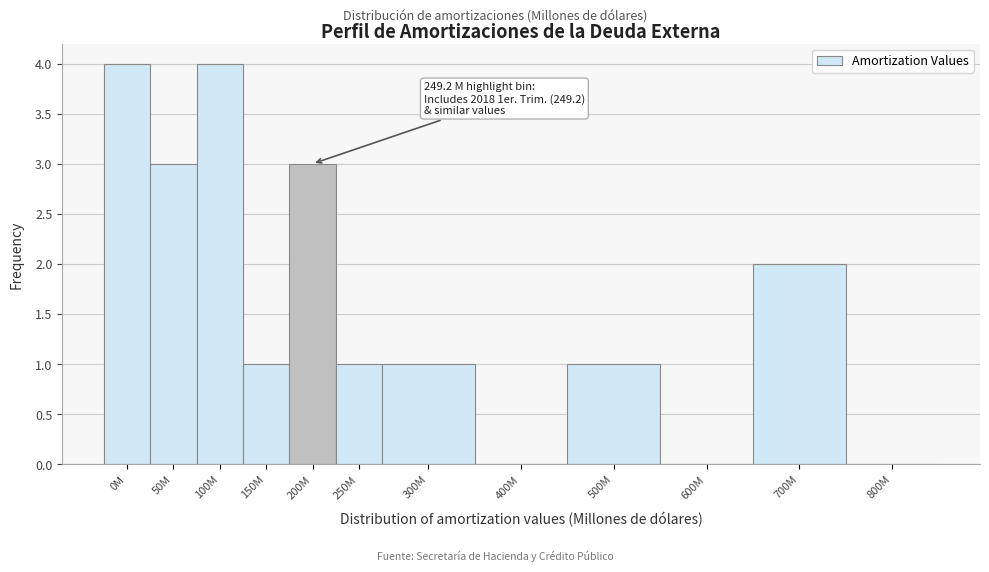

Reading left to right, what are all the values shown in this chart?

0M=4	50M=3	100M=4	150M=1	200M=3	250M=1	300M=1	400M=0	500M=1	600M=0	700M=2	800M=0